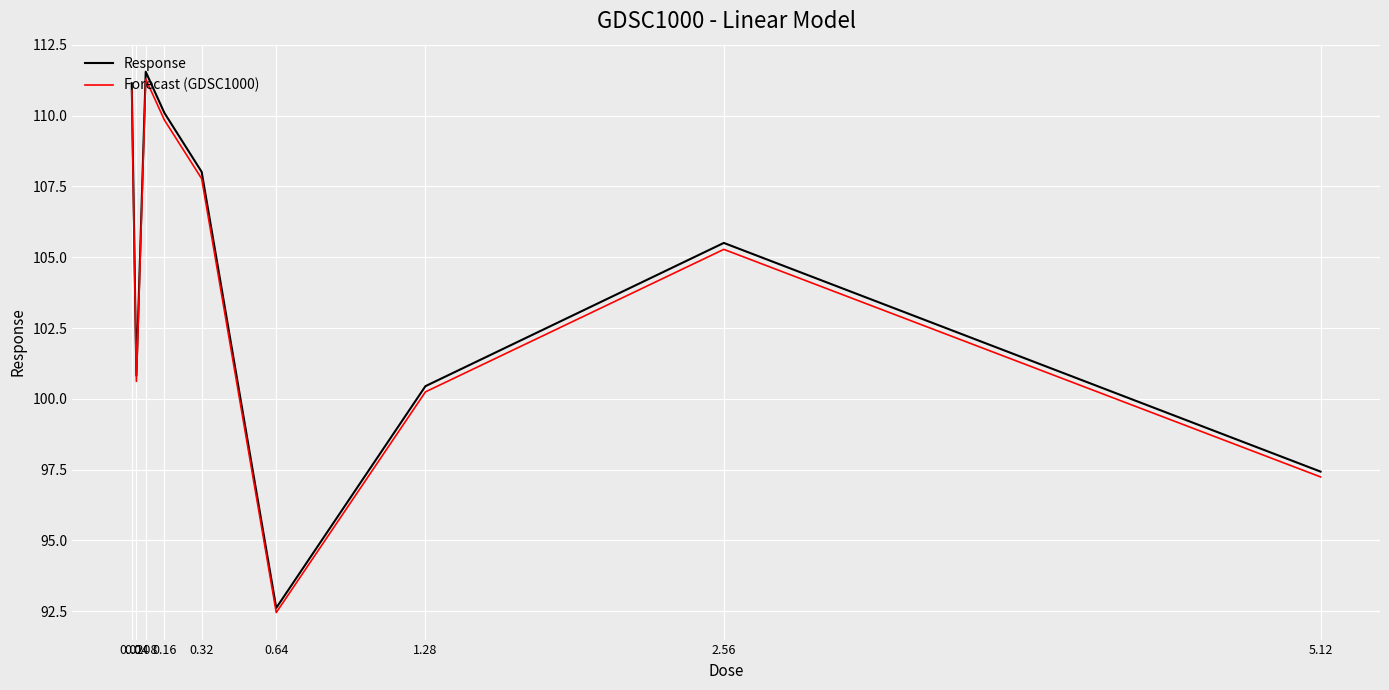

Which series has the widest spread of values?

Response